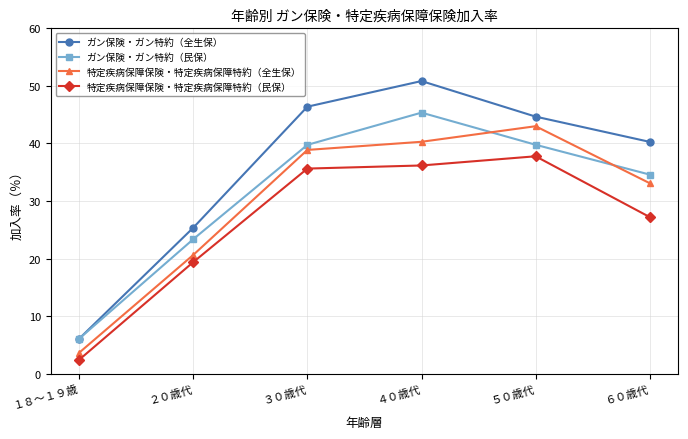

Rank the series by their average value, from highest to lowest.

ガン保険・ガン特約（全生保）, ガン保険・ガン特約（民保）, 特定疾病保障保険・特定疾病保障特約（全生保）, 特定疾病保障保険・特定疾病保障特約（民保）